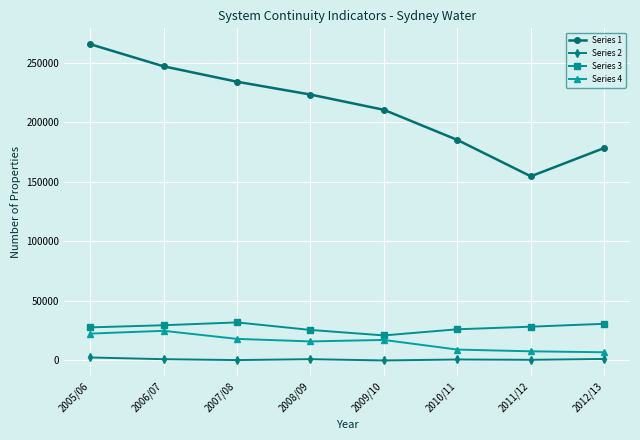

Which series has the widest spread of values?

Series 1